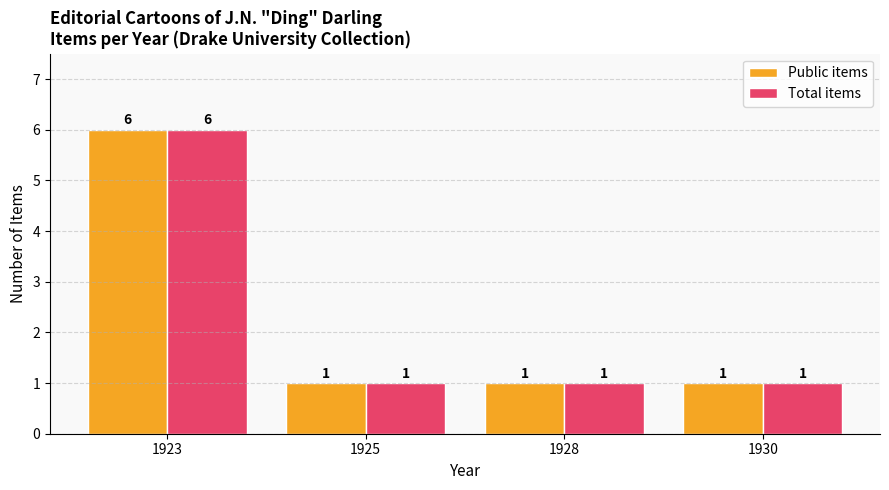

What is the sum of all Total items values?

9